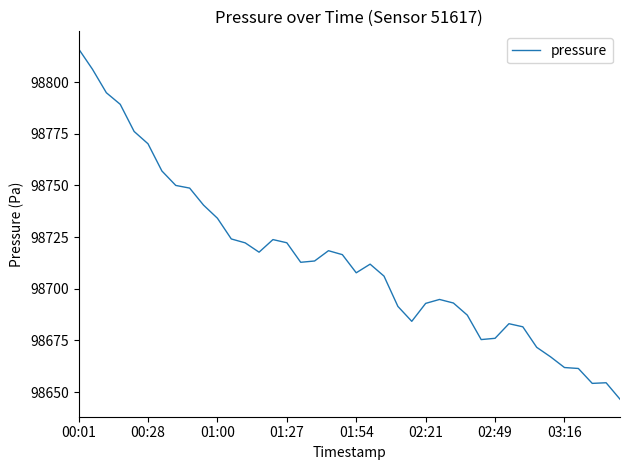

What is the maximum value shown in the chart?

98816.1